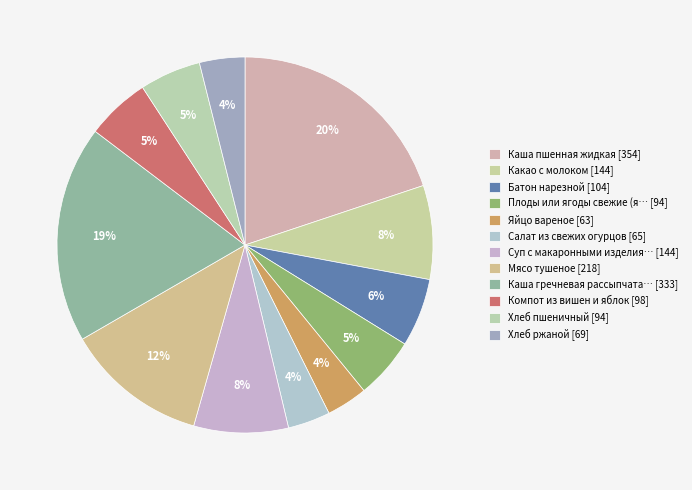

To the nearest percent, what is the average slice percentage?

8%